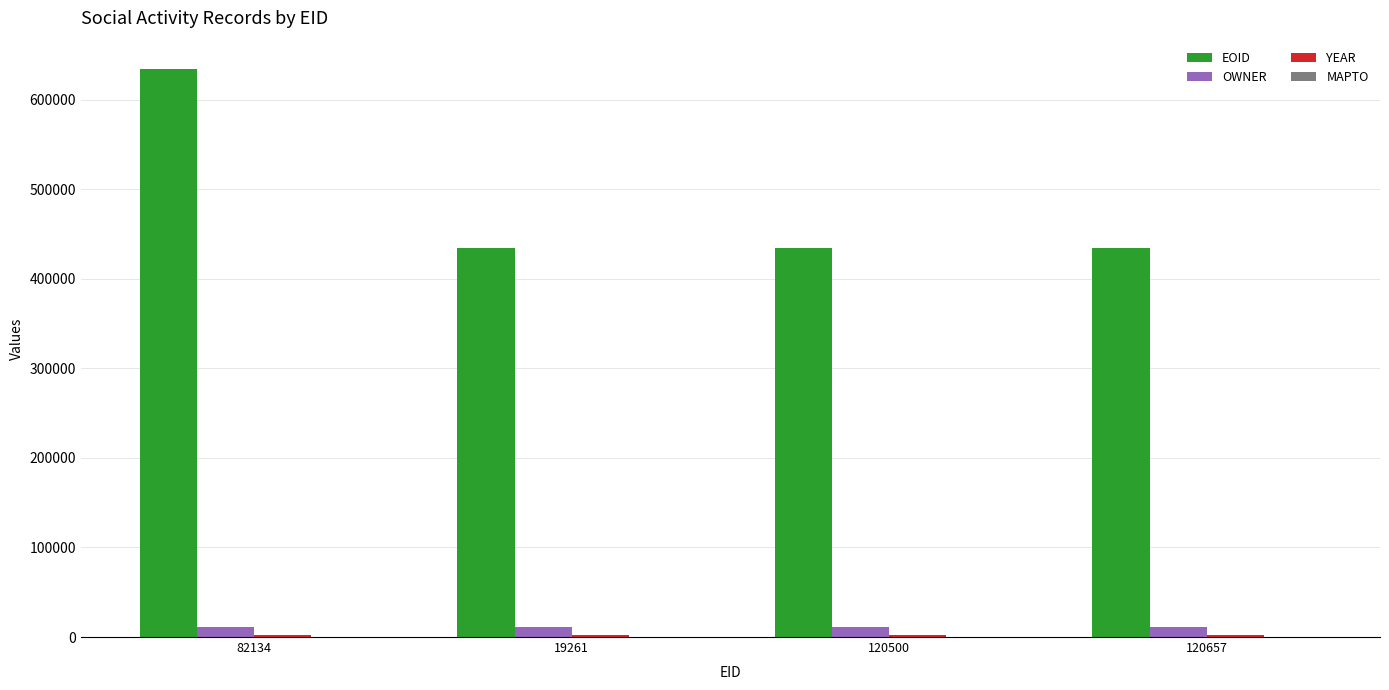

Which category has the highest value in the EOID series?

82134